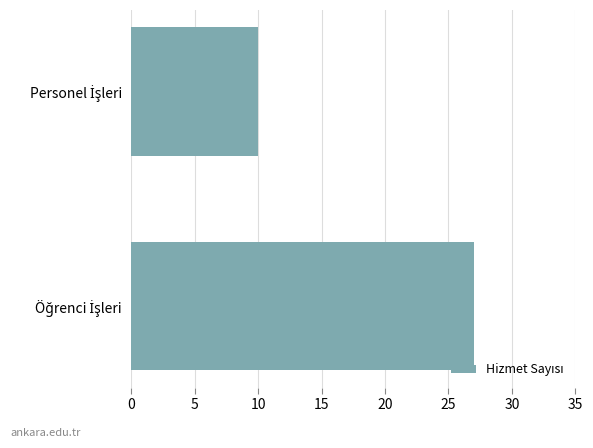

What is the smallest value displayed?

10